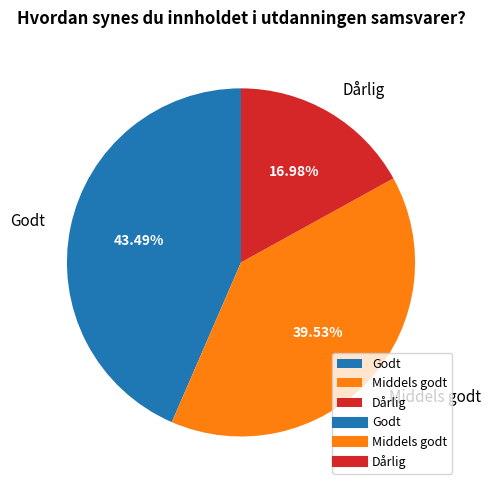

Does Godt represent more than half of the total?

No